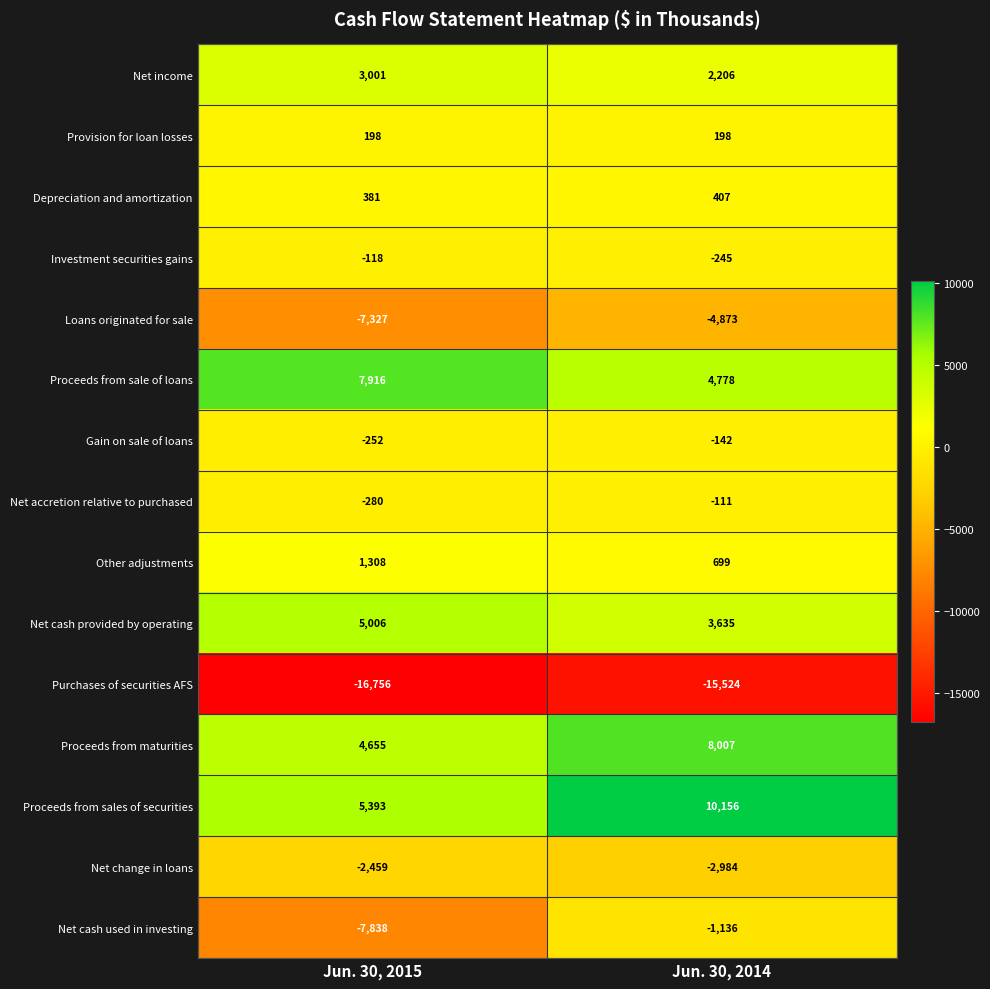

What is the sum of the Loans originated for sale values at Jun. 30, 2015 and Jun. 30, 2014?

-12200